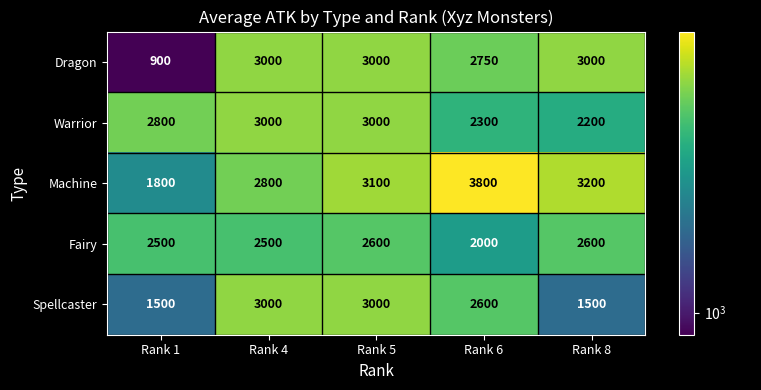

Reading left to right, transcribe all the data shown in this chart.

Dragon: Rank 1=900	Rank 4=3000	Rank 5=3000	Rank 6=2750	Rank 8=3000
Warrior: Rank 1=2800	Rank 4=3000	Rank 5=3000	Rank 6=2300	Rank 8=2200
Machine: Rank 1=1800	Rank 4=2800	Rank 5=3100	Rank 6=3800	Rank 8=3200
Fairy: Rank 1=2500	Rank 4=2500	Rank 5=2600	Rank 6=2000	Rank 8=2600
Spellcaster: Rank 1=1500	Rank 4=3000	Rank 5=3000	Rank 6=2600	Rank 8=1500